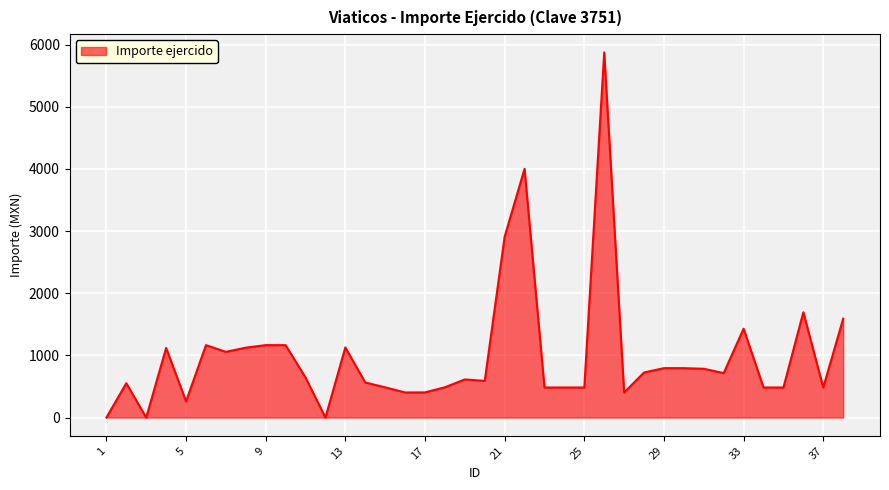

What is the difference between the maximum and minimum values?

5873.5